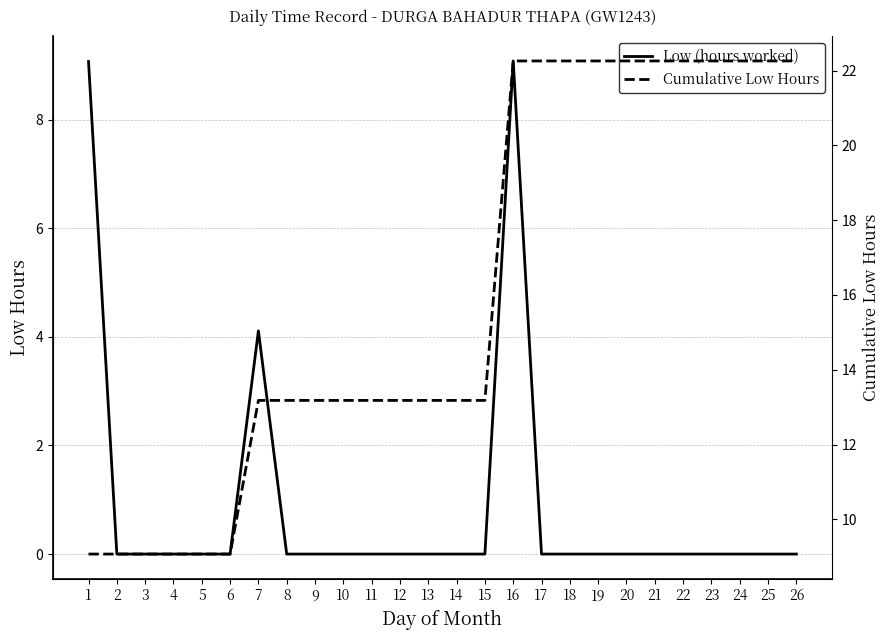

Where does the Cumulative Low Hours series first go above 13?

7